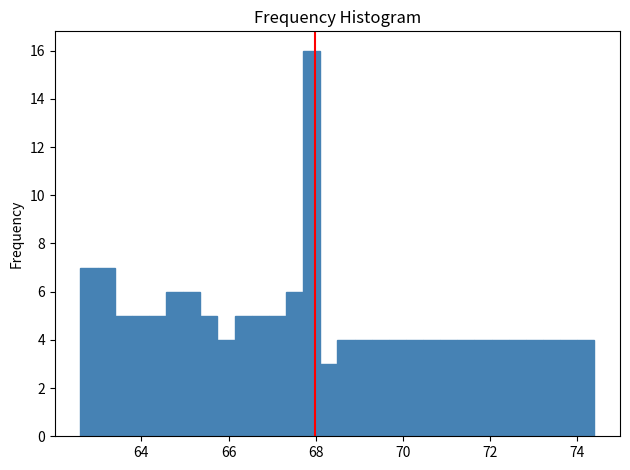

Read against the x-axis, roughly where is the centre of the tallest bar?

68.0